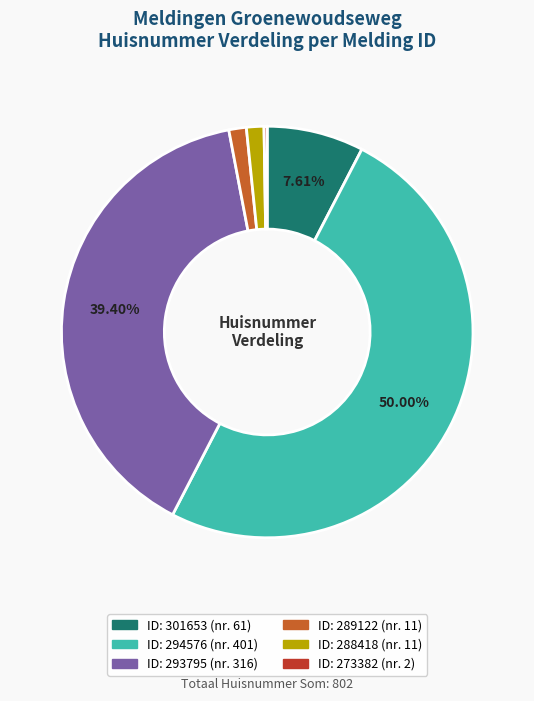

Which category has the smallest portion of the pie?

273382